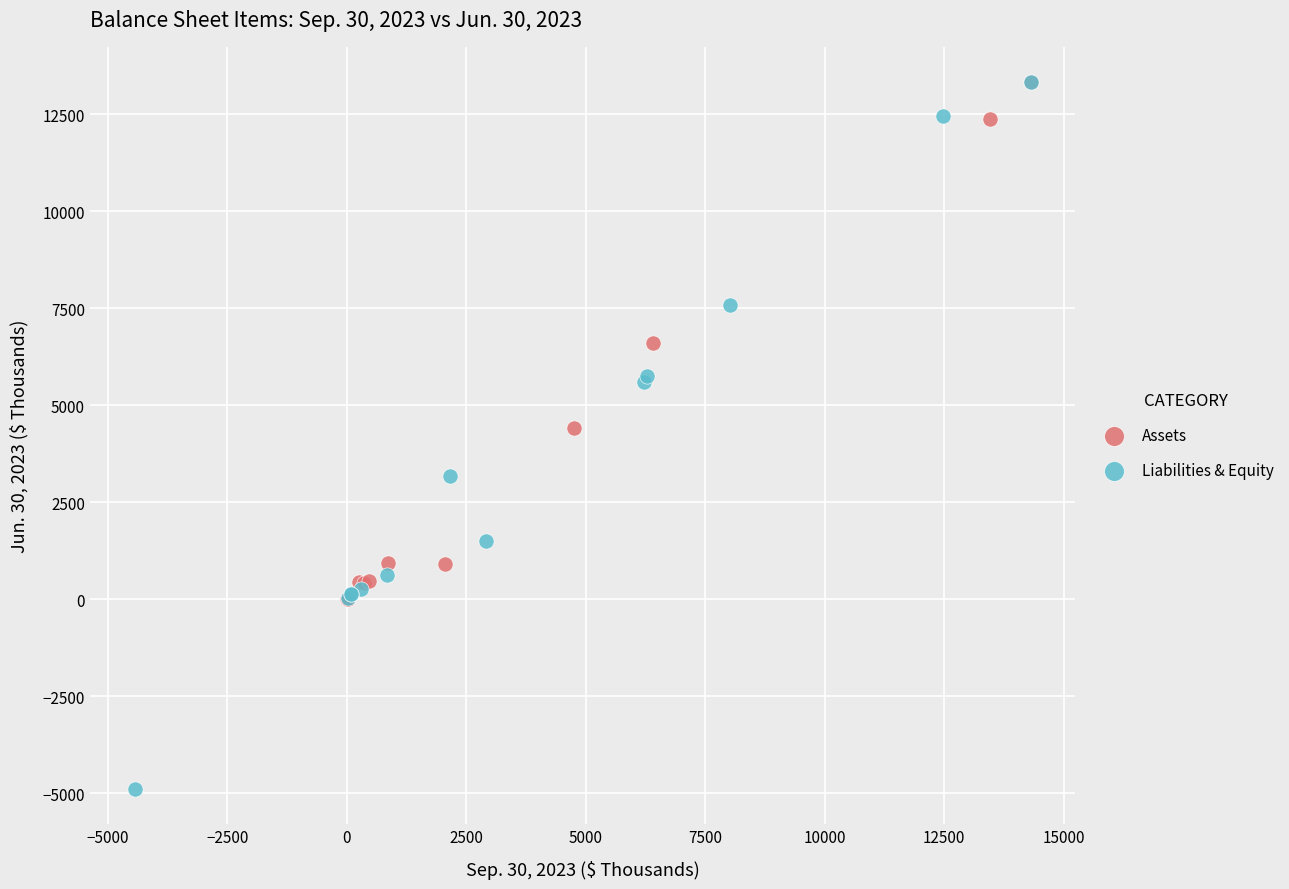

What are all the series names shown in the legend?

Assets, Liabilities & Equity